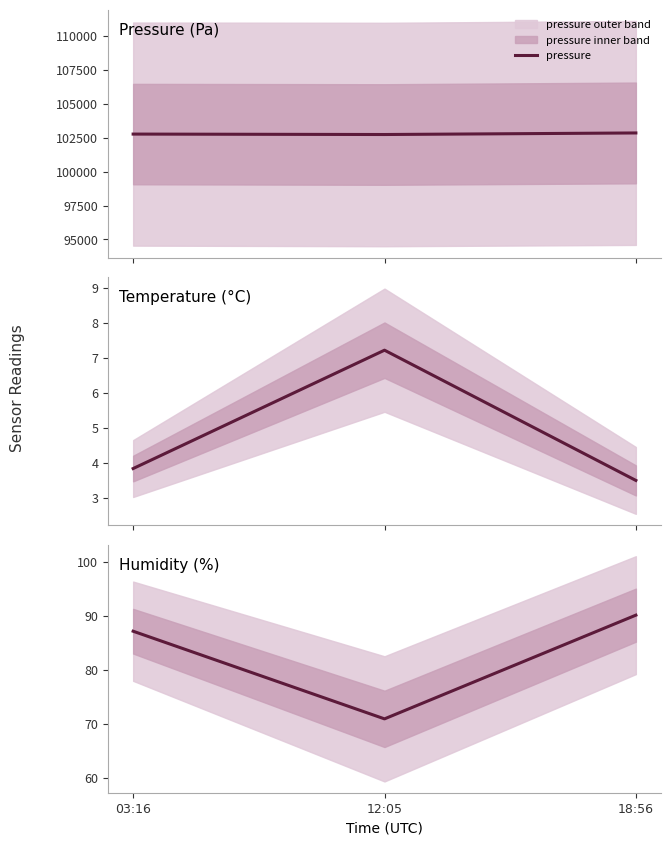

At which label does temperature reach its peak?

12:05